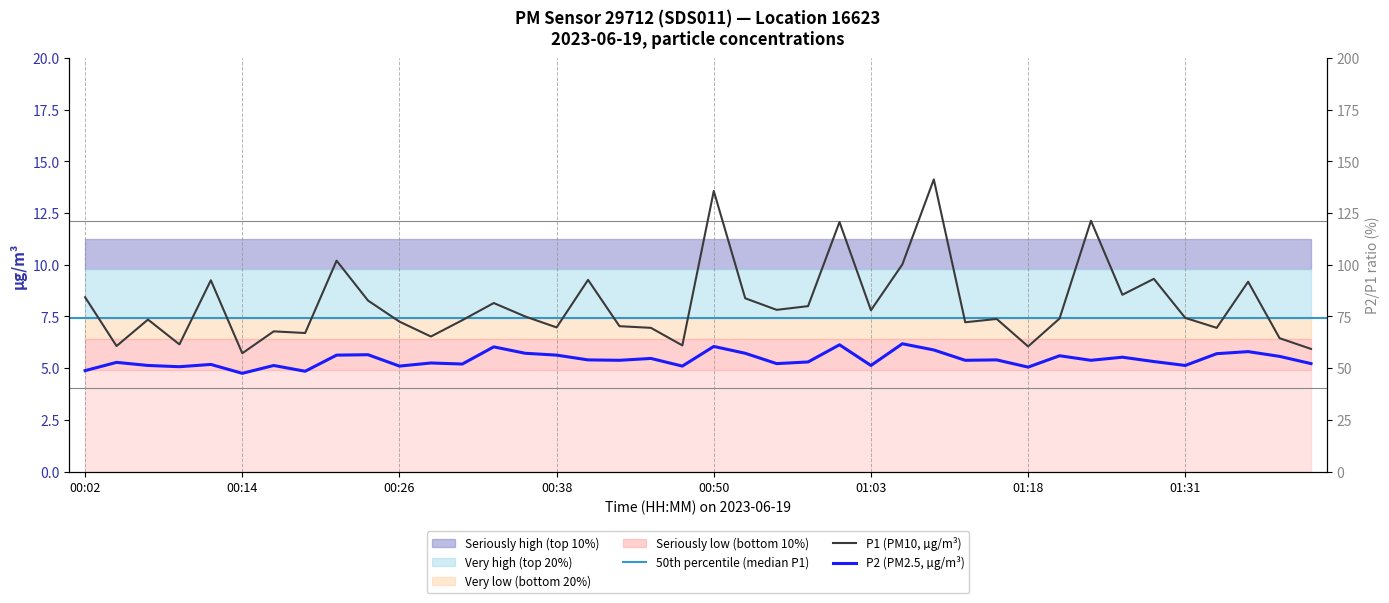

Where is P2 nearest to the value 5?

01:18